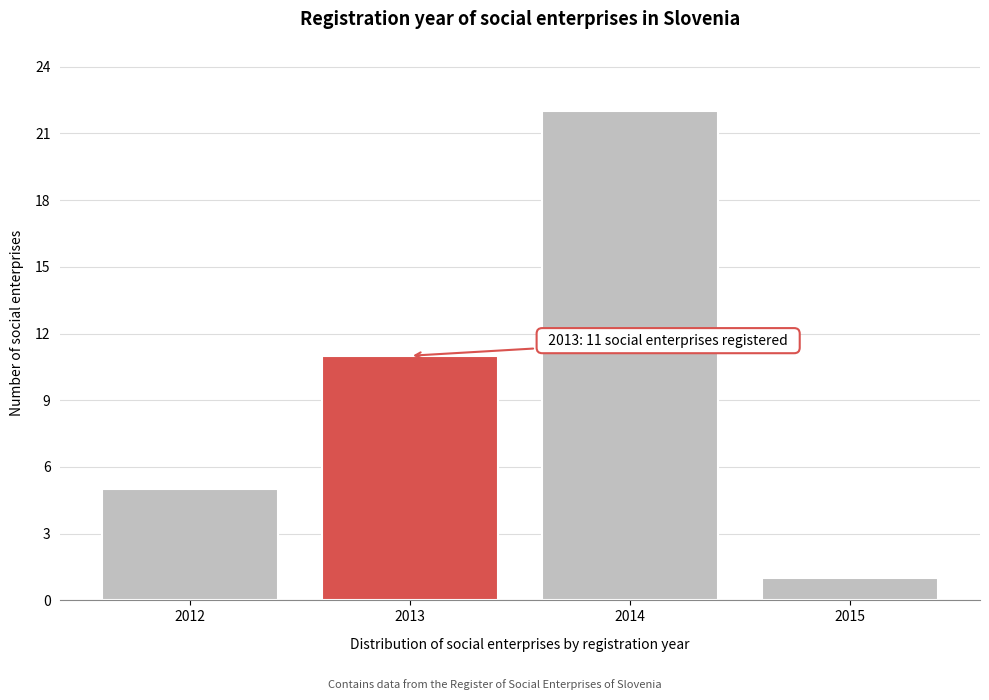

Reading left to right, transcribe all the data shown in this chart.

2012=5	2013=11	2014=22	2015=1